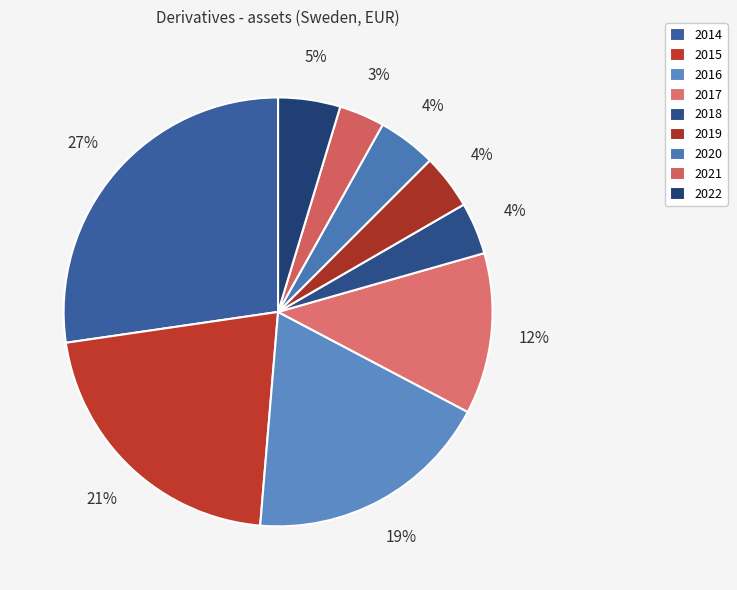

Which category has the smallest portion of the pie?

2021